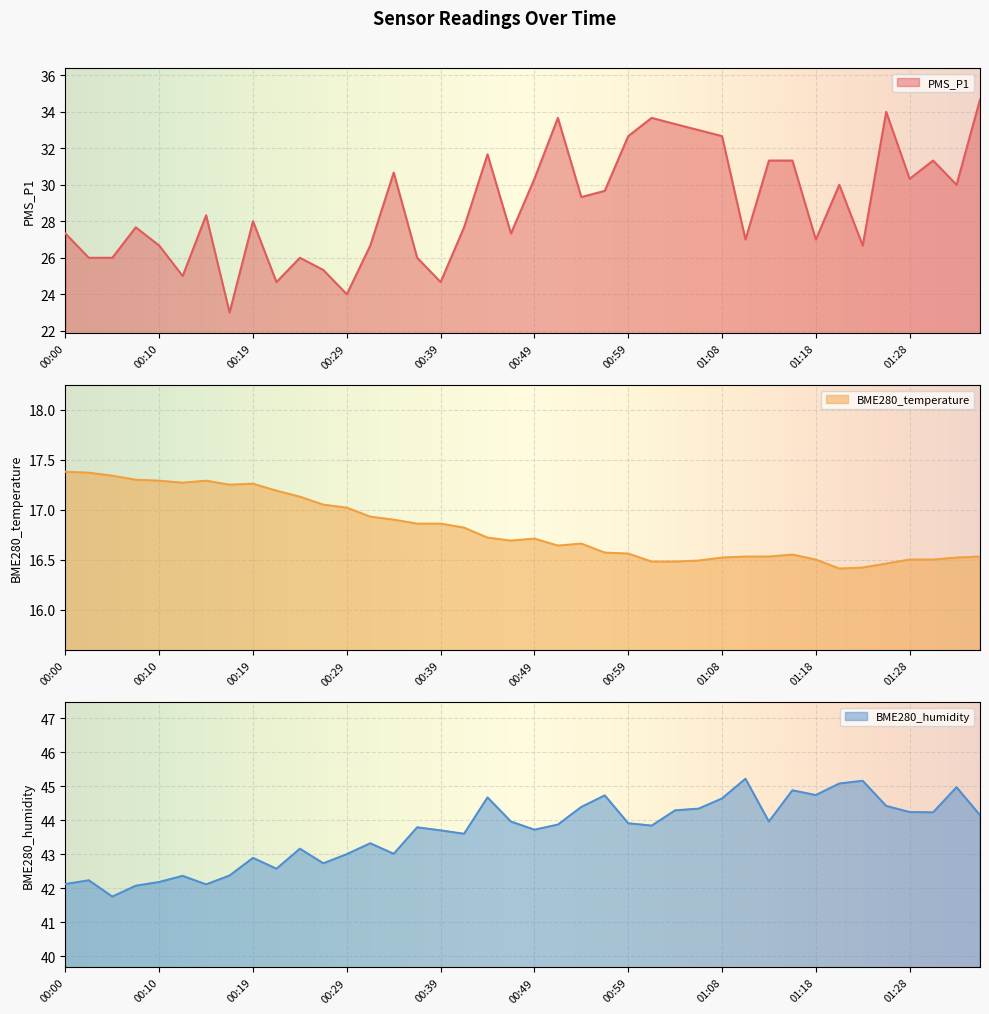

Rank the series at 00:56 from highest to lowest value.

BME280_humidity, PMS_P1, BME280_temperature